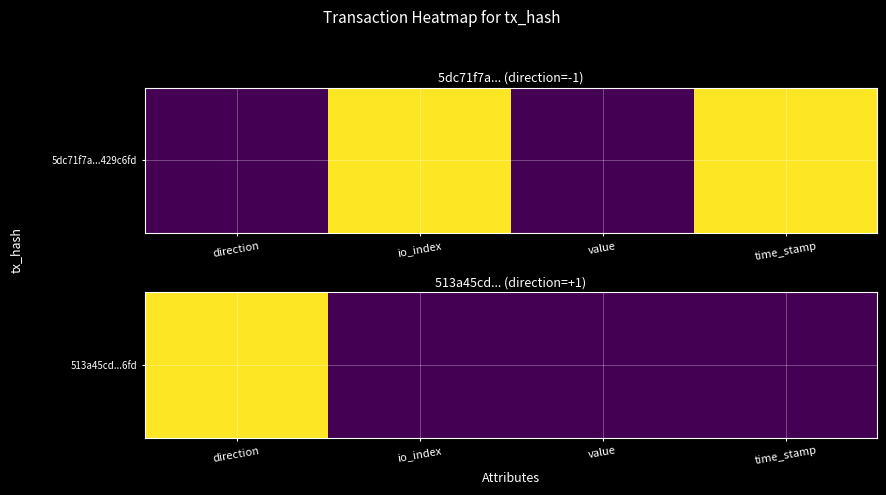

What is the greatest value displayed?

1